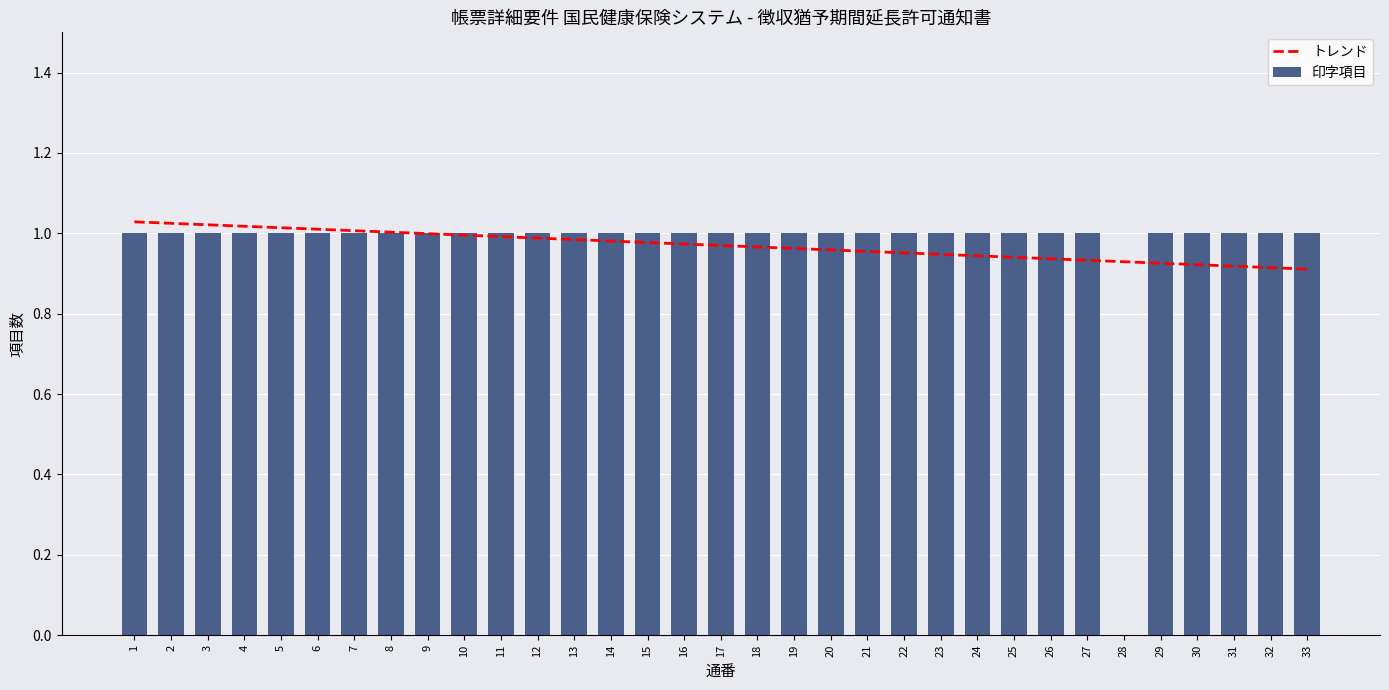

List the series in order of their overall mean, lowest first.

トレンド, 印字項目